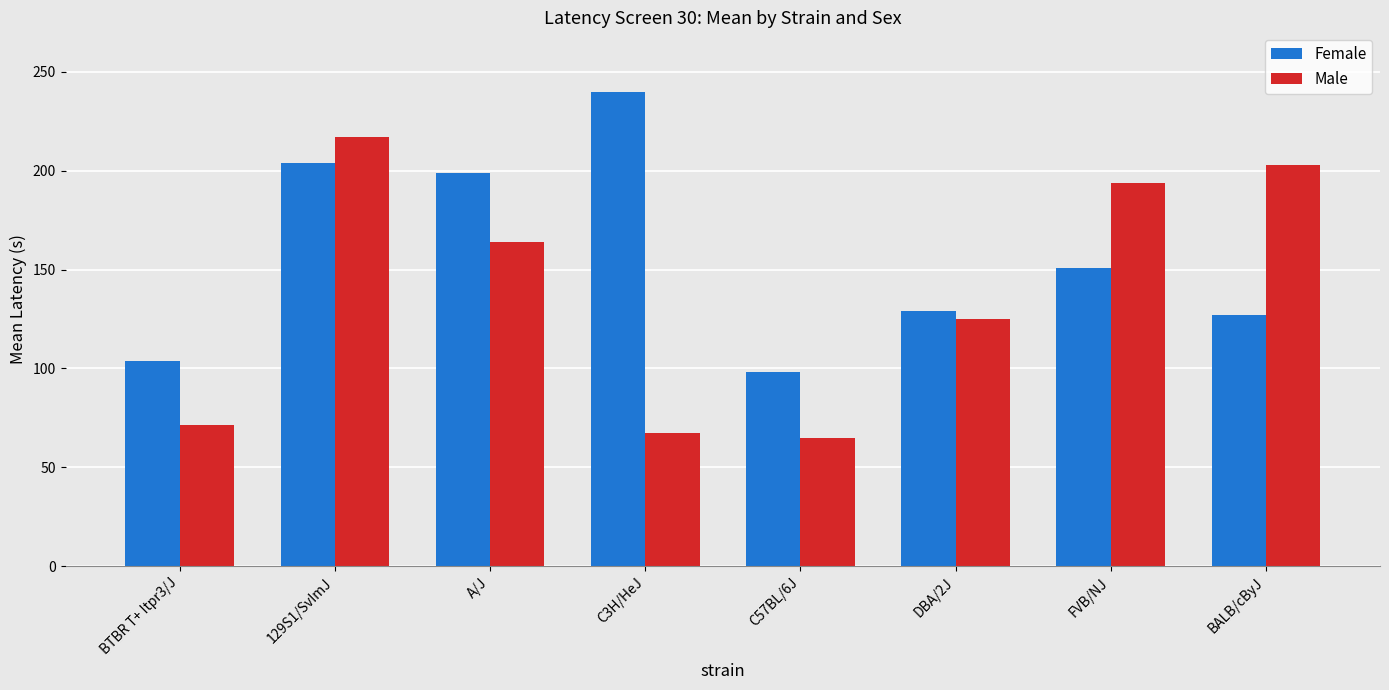

List the labels in order of Male value, largest first.

129S1/SvImJ, BALB/cByJ, FVB/NJ, A/J, DBA/2J, BTBR T+ Itpr3/J, C3H/HeJ, C57BL/6J